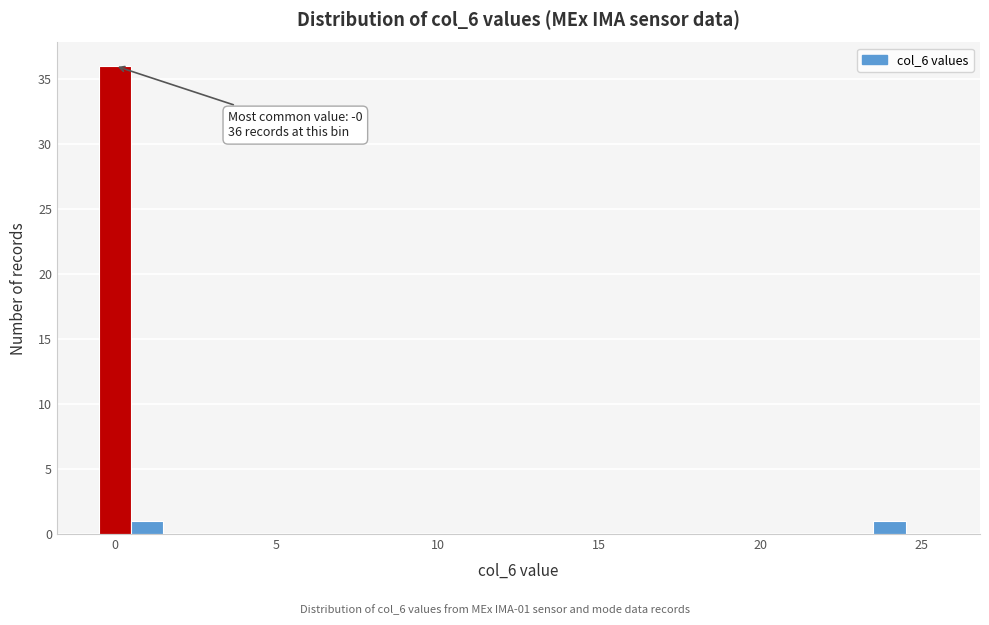

Around what value on the x-axis is the tallest bar? Give the approximate position of its centre, as read against the axis.

0.0